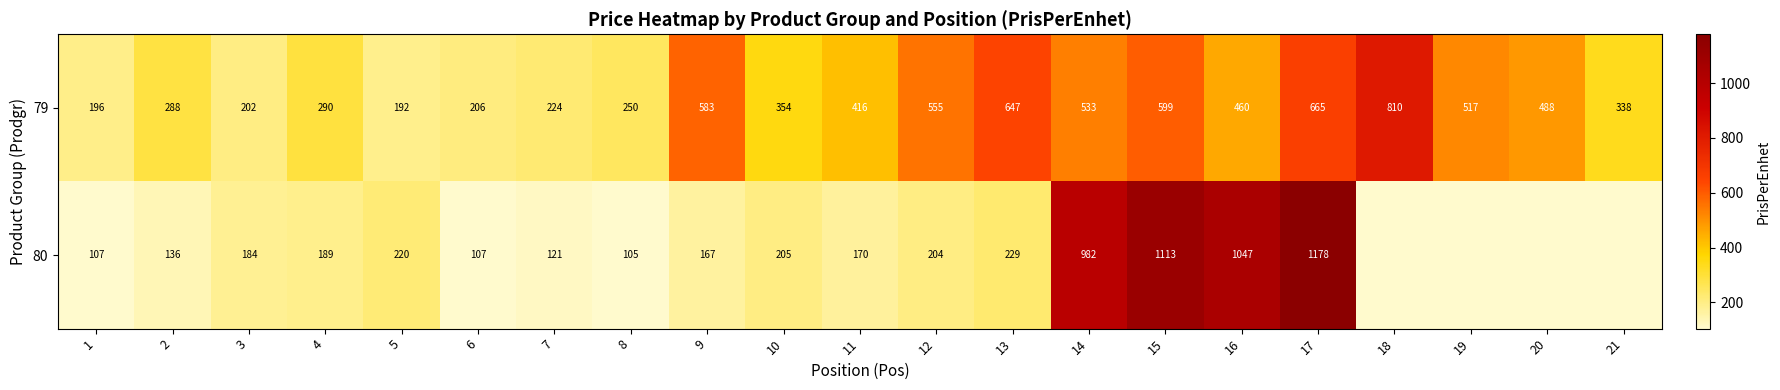

At which category is the sum across all series the highest?

17